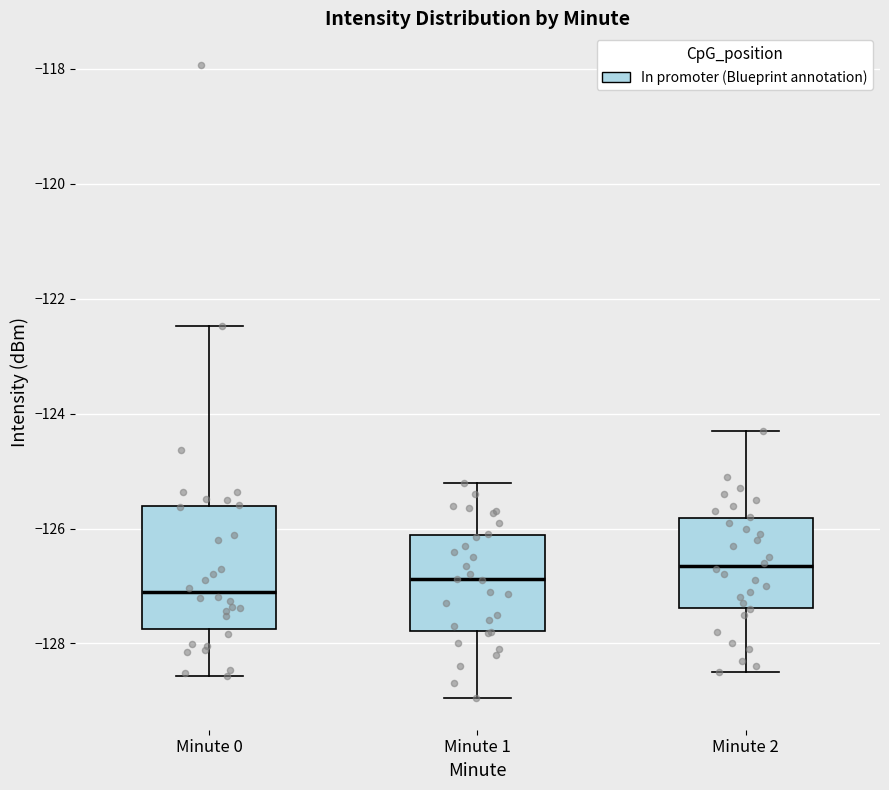

Where is the upper edge of the box for Minute 1 on the y-axis? The values are not printed on the chart, so give them approximately, as read against the axis.

-126.2